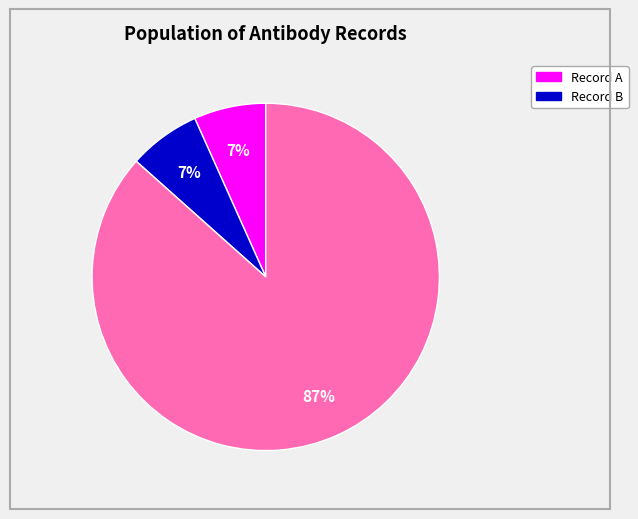

Count the number of slices in the pie.

3